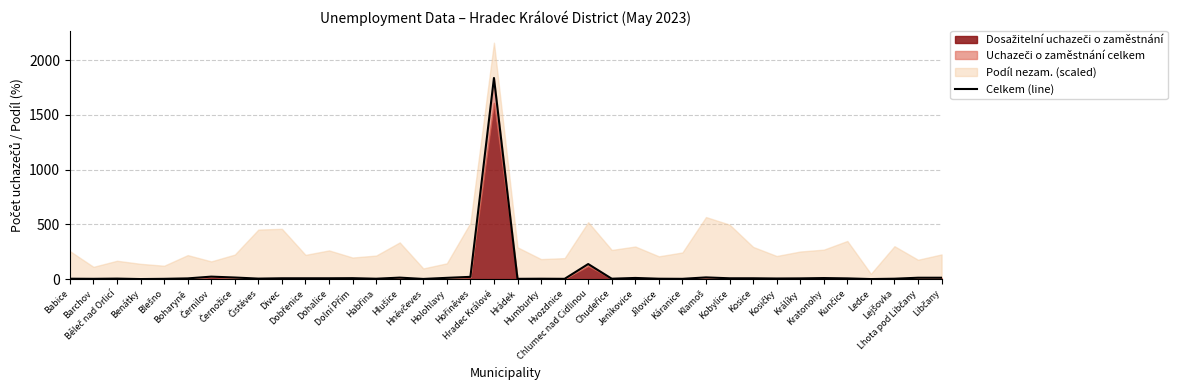

Reading right to left, what are all the values shown in this chart?

Libčany=13	Lhota pod Libčany=13	Lejšovka=4	Ledce=1	Kunčice=7	Kratonohy=10	Králíky=7	Kosičky=6	Kosice=8	Kobylice=8	Klamoš=16	Káranice=3	Jílovice=4	Jeníkovice=11	Chudeřice=4	Chlumec nad Cidlinou=138	Hvozdnice=3	Humburky=4	Hrádek=3	Hradec Králové=1837	Hořiněves=21	Holohlavy=12	Hněvčeves=2	Hlušice=14	Habřina=4	Dolní Přím=9	Dohalice=8	Dobřenice=8	Divec=8	Čistěves=5	Černožice=15	Černilov=23	Boharyně=7	Blešno=3	Benátky=1	Běleč nad Orlicí=5	Barchov=3	Babice=4